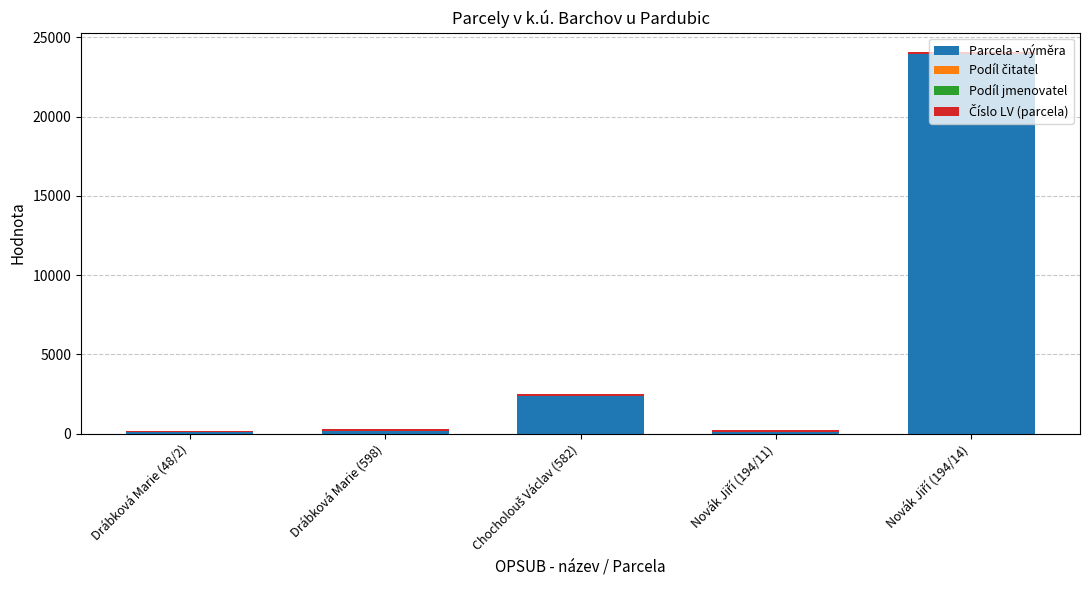

Is it true that Parcela - výměra equals 148 at Drábková Marie (598)?

True